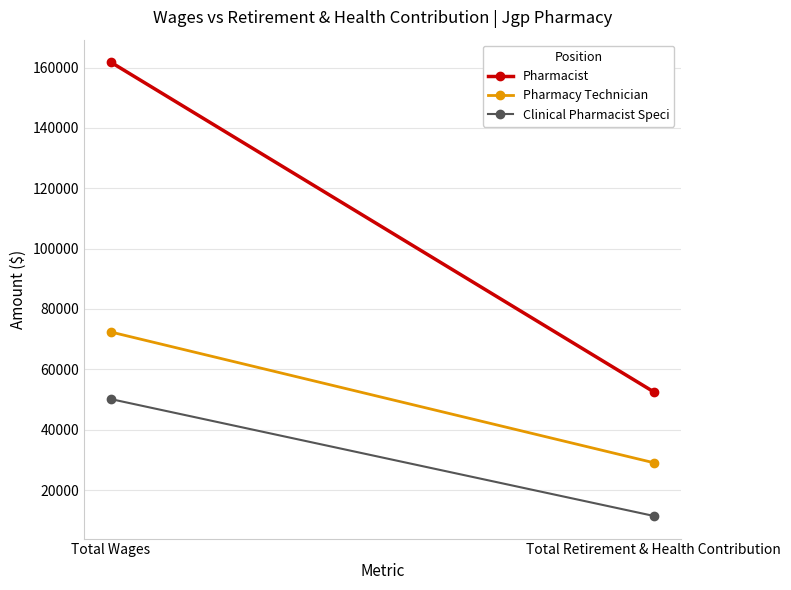

Rank the series at Total Wages from highest to lowest value.

Pharmacist, Pharmacy Technician, Clinical Pharmacist Speci